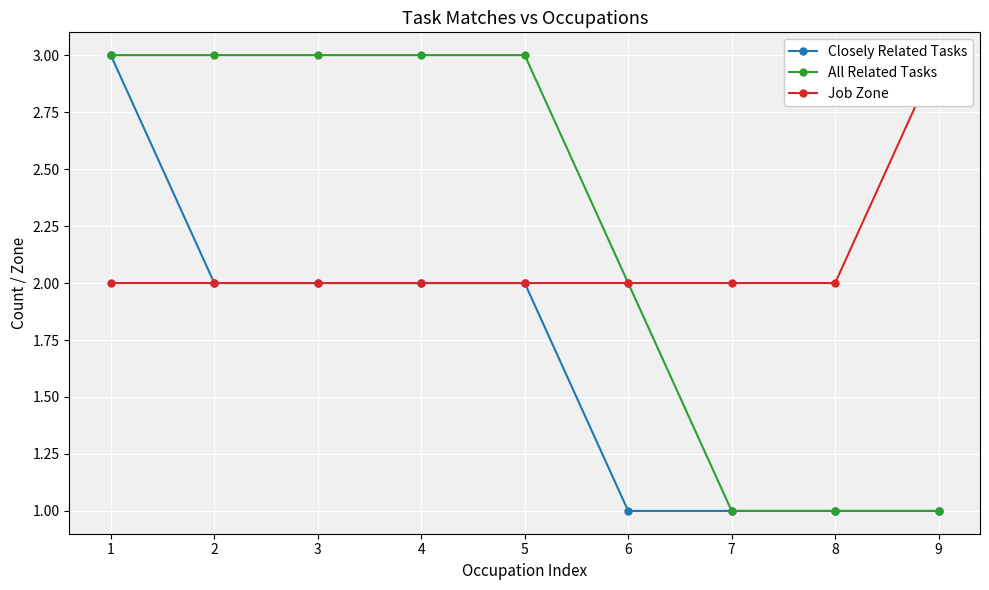

At 1, list the series in order from smallest to largest.

Job Zone, Closely Related Tasks, All Related Tasks